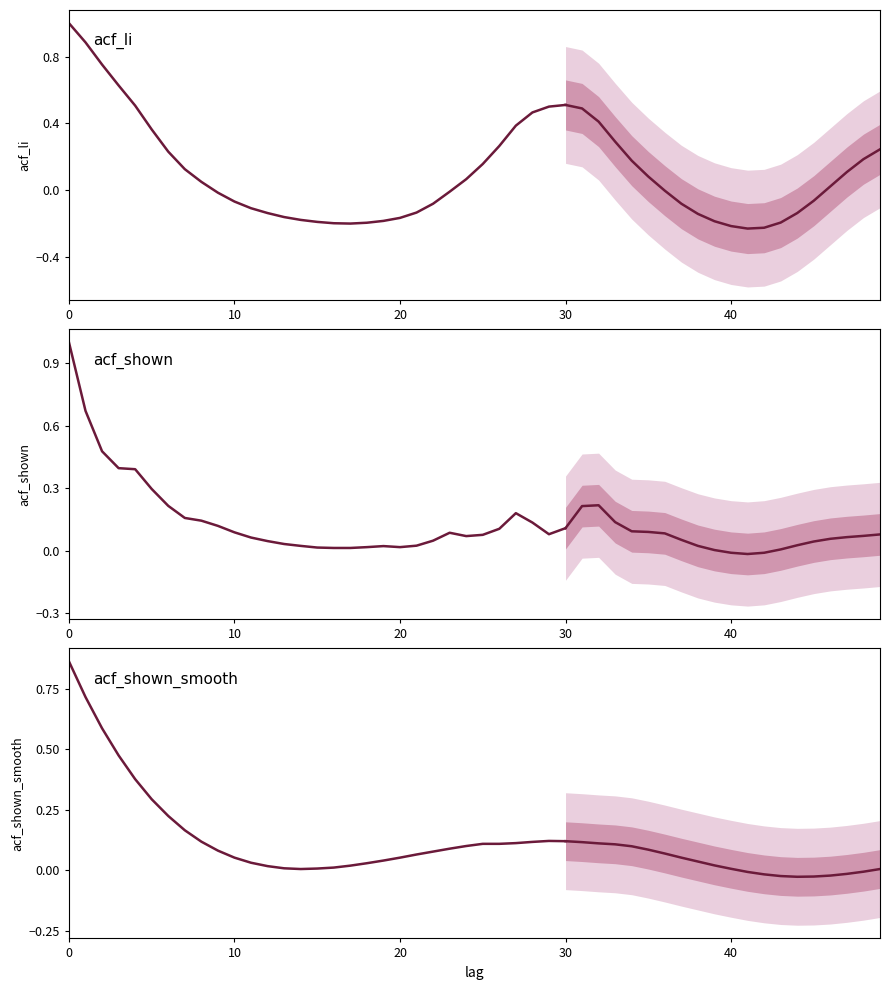

What is the difference between the maximum and minimum values in the acf_shown series?

1.0